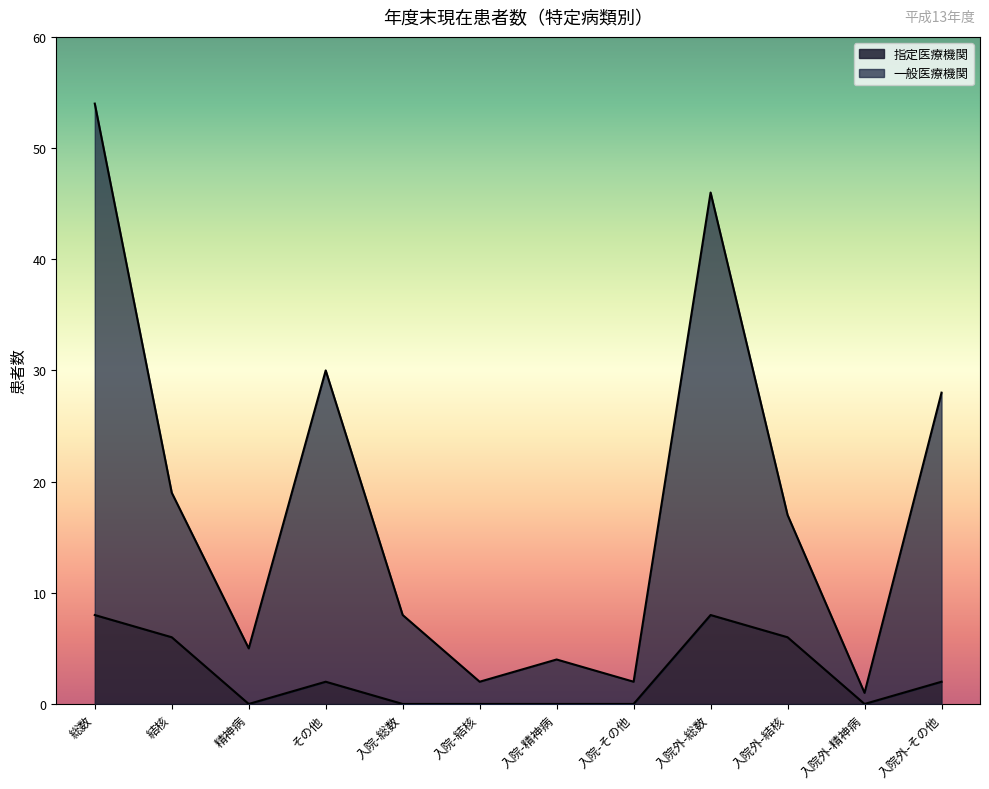

Which series has the largest range (max minus min)?

一般医療機関